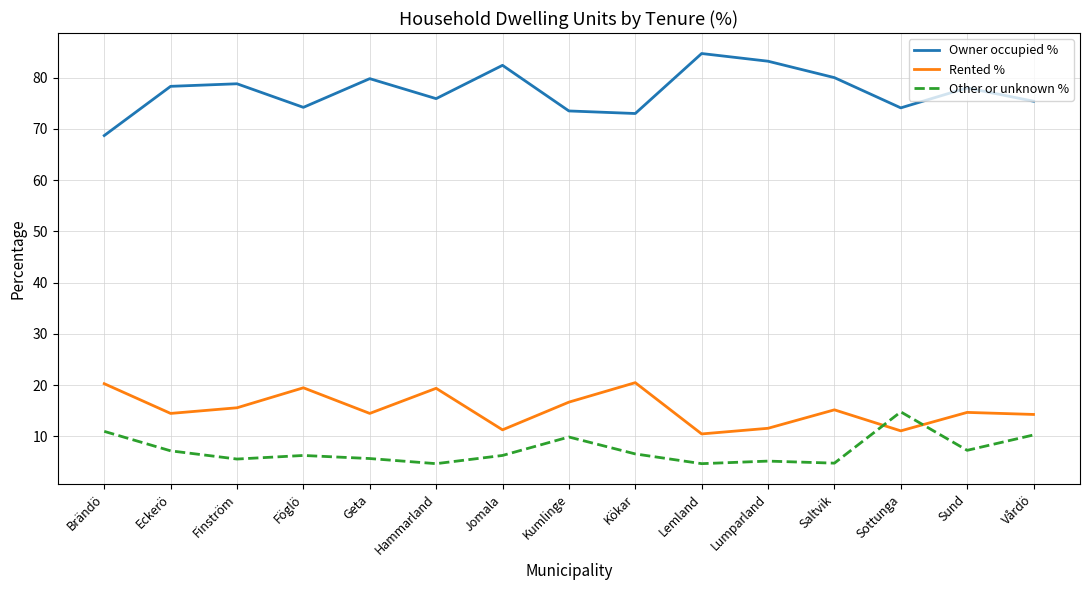

In Rented %, how many points are lower than both neighbors (excluding endpoints)?

5